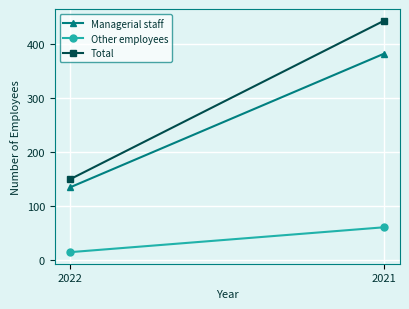

What is the smallest value displayed?

15